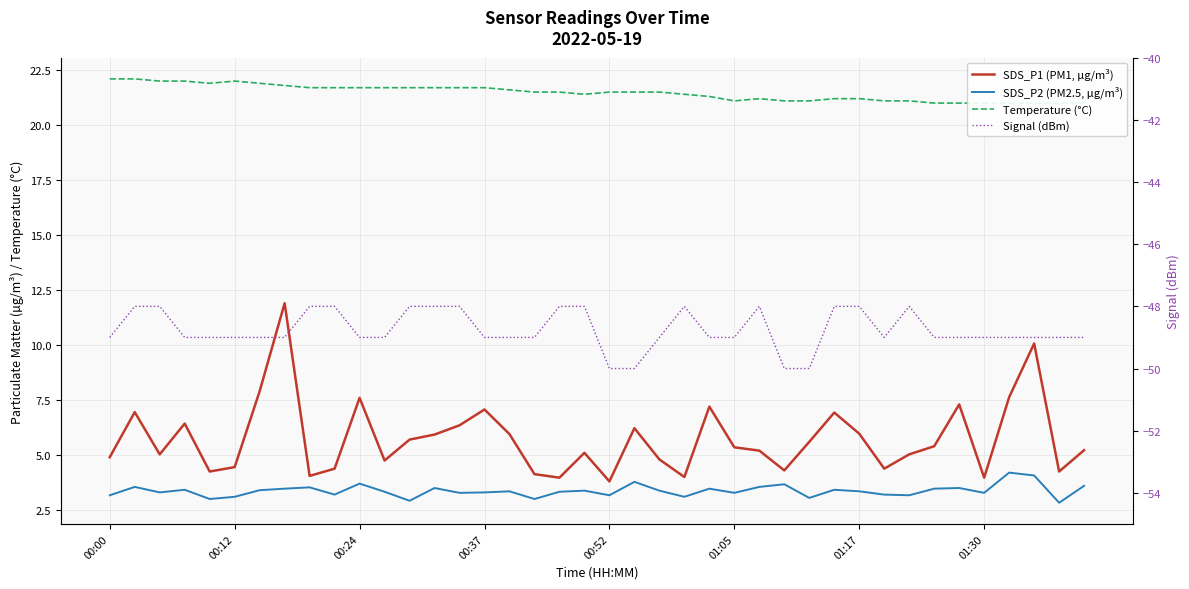

What are all the series names shown in the legend?

SDS_P1 (PM1, µg/m³), SDS_P2 (PM2.5, µg/m³), Temperature (°C), Signal (dBm)